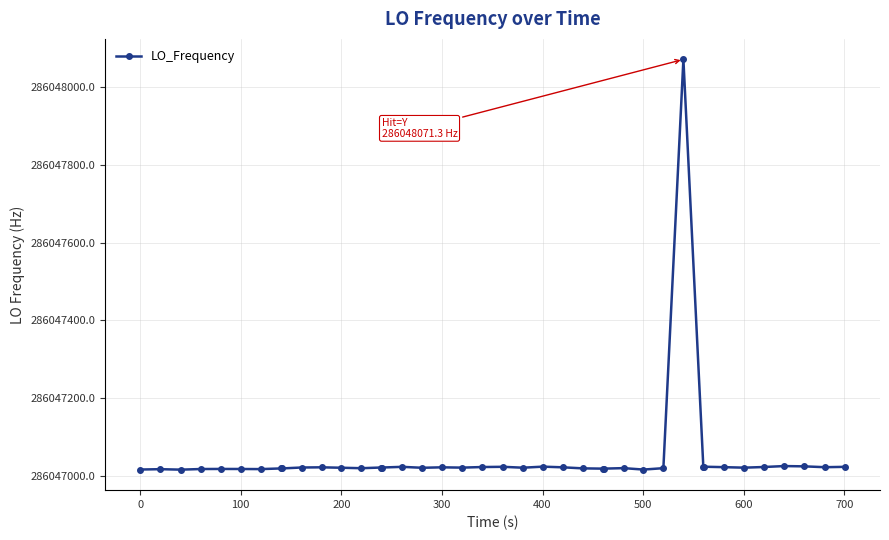

What is the sum of all values?

11441881873.5